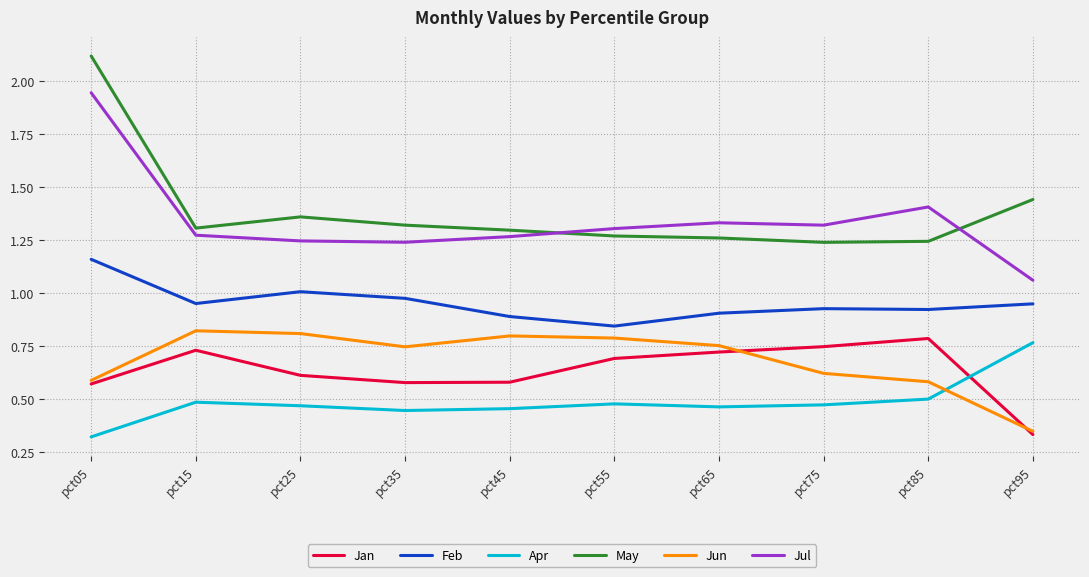

Is the value of May at pct75 greater than the value of Feb at pct95?

Yes